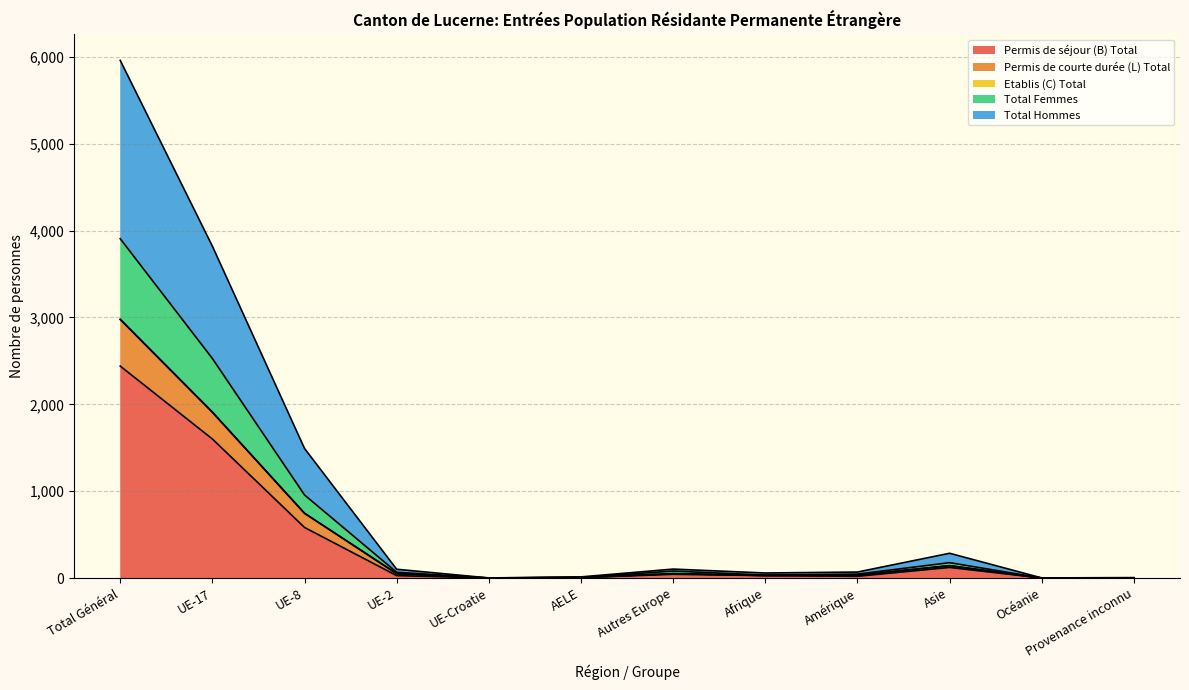

At which label does Permis de séjour (B) Total reach its peak?

Total Général